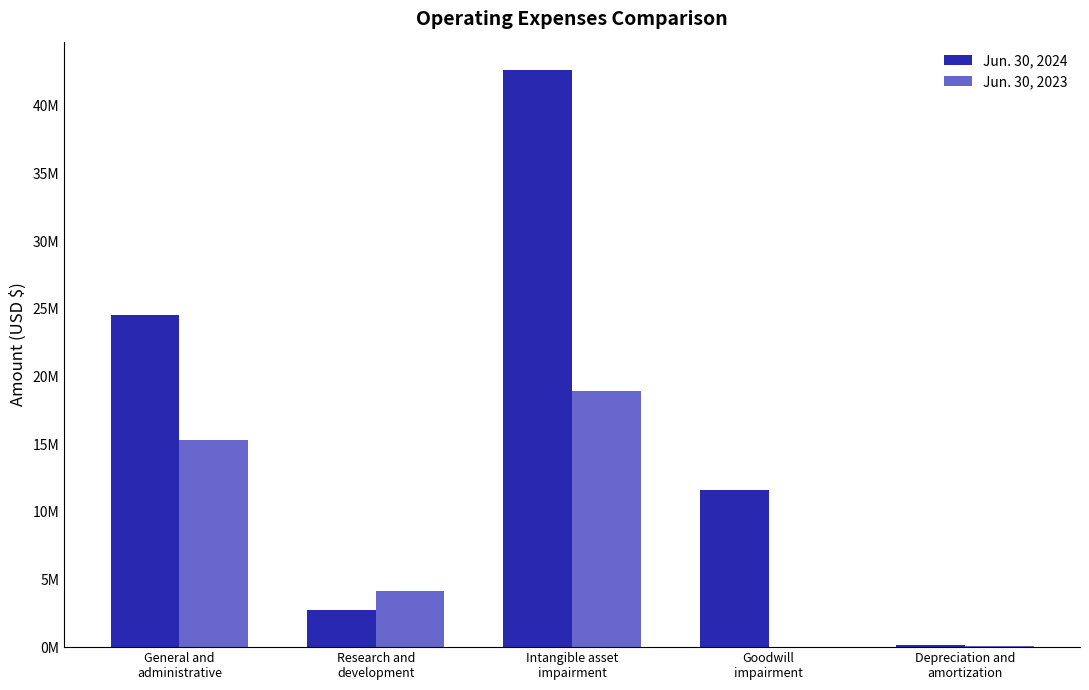

What is the label of the 5th bar from the left?

Depreciation and
amortization